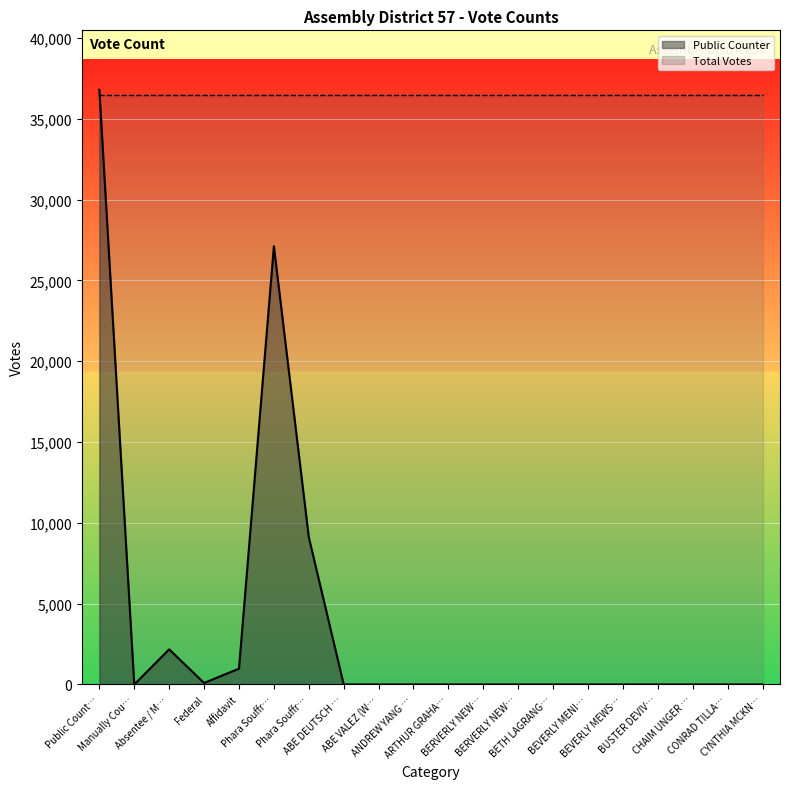

How many positive values are there?

19